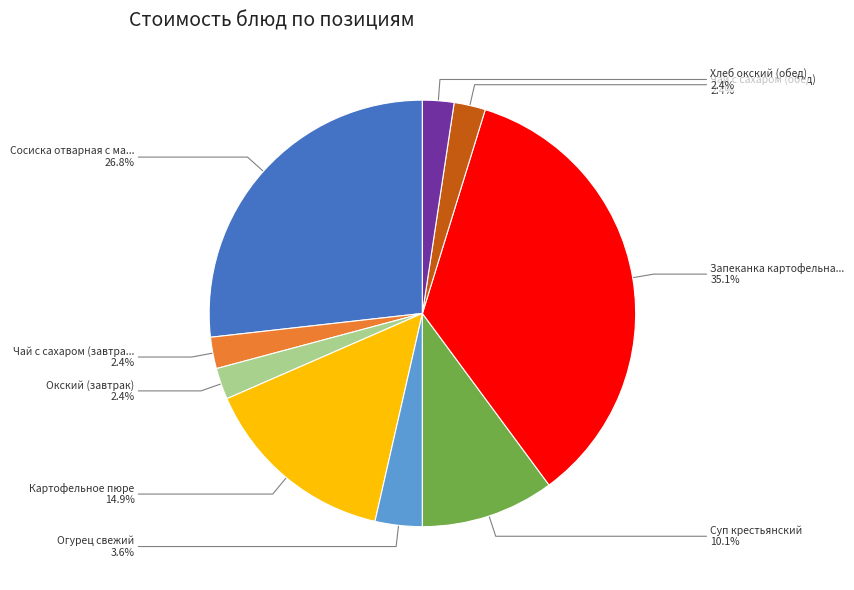

Is there any slice that represents more than half of the pie?

No